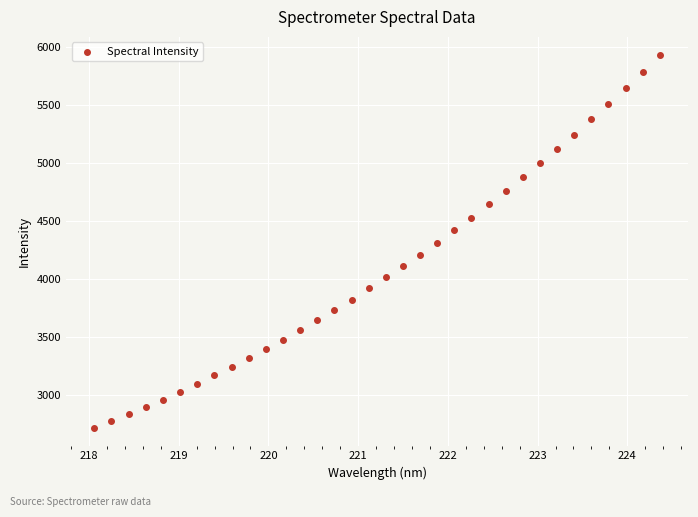

What is the range of X values (max minus min)?

6.3